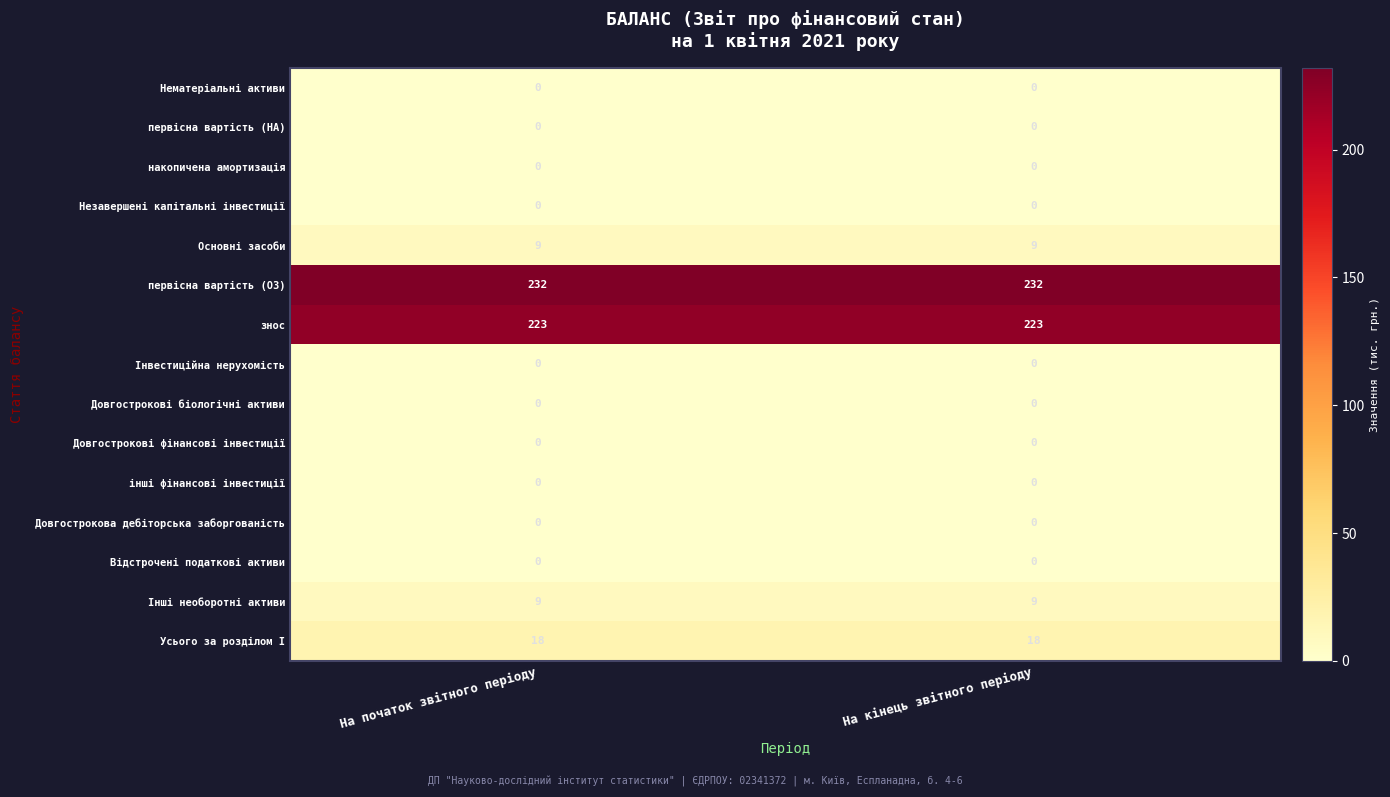

What is the highest value of the Основнi засоби series?

9